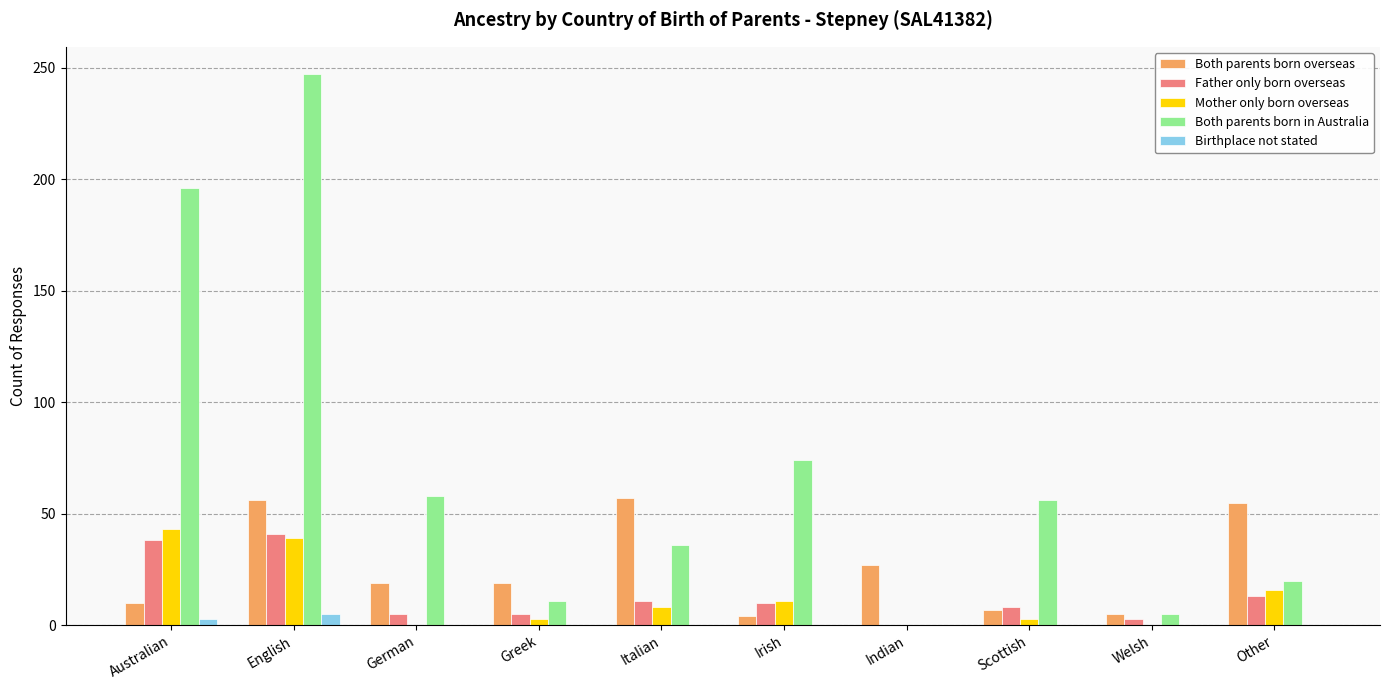

At which category is the sum across all series the highest?

English